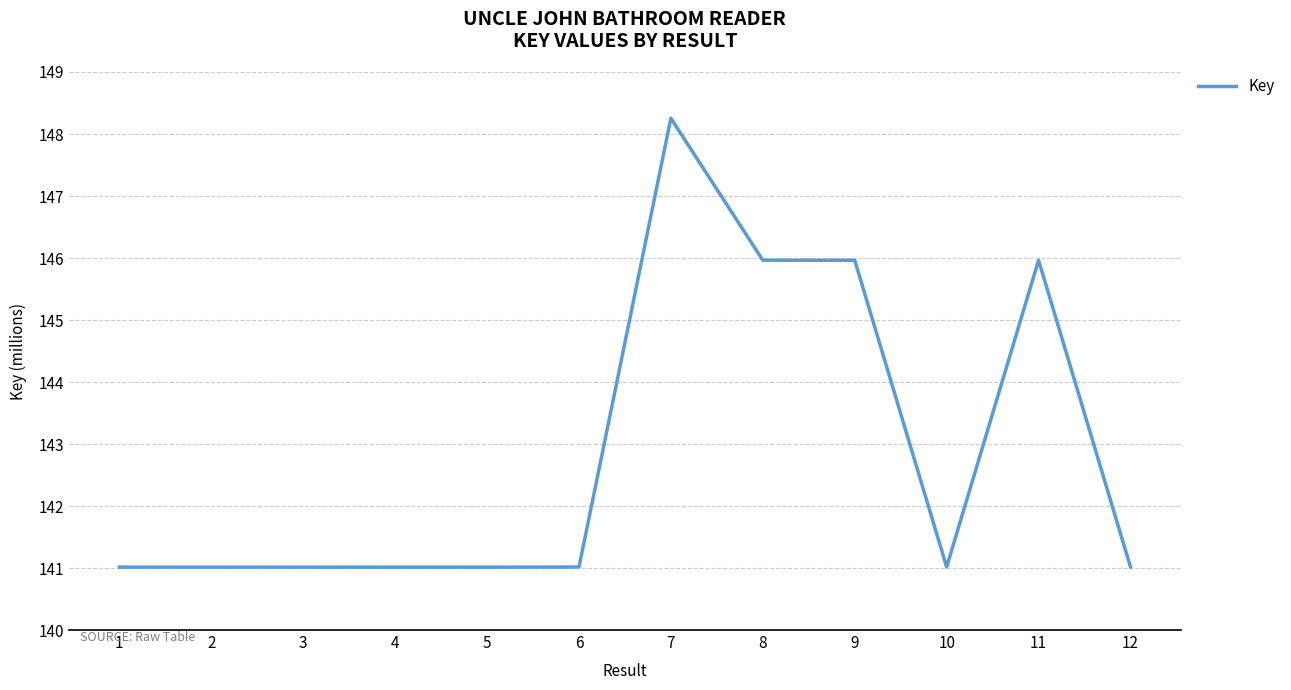

True or false: there are more than 1 points higher than both neighbors.

True